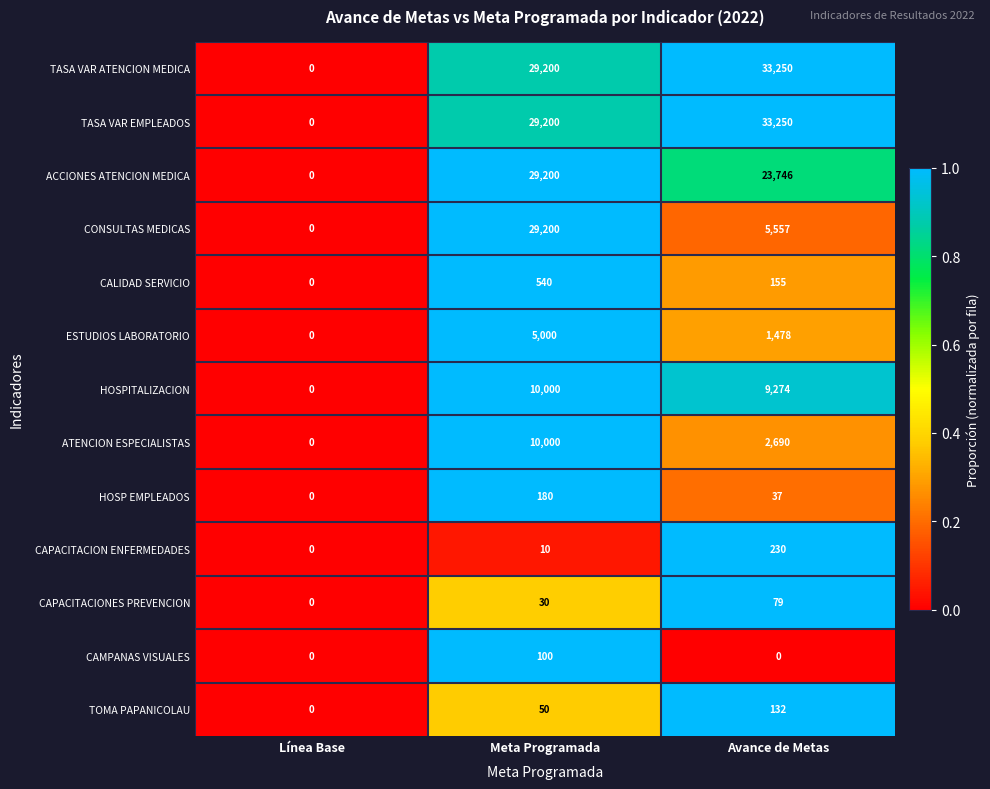

The CONSULTAS MEDICAS series shows 46970 at Meta Programada. True or false?

False